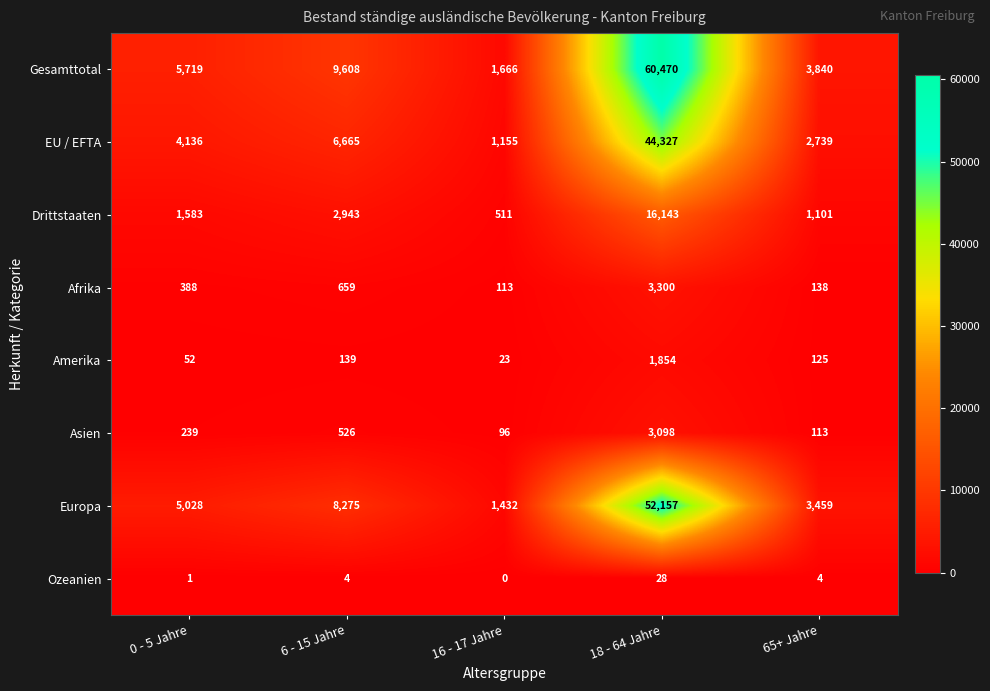

What is the difference between the Drittstaaten values at 6 - 15 Jahre and 0 - 5 Jahre?

1360